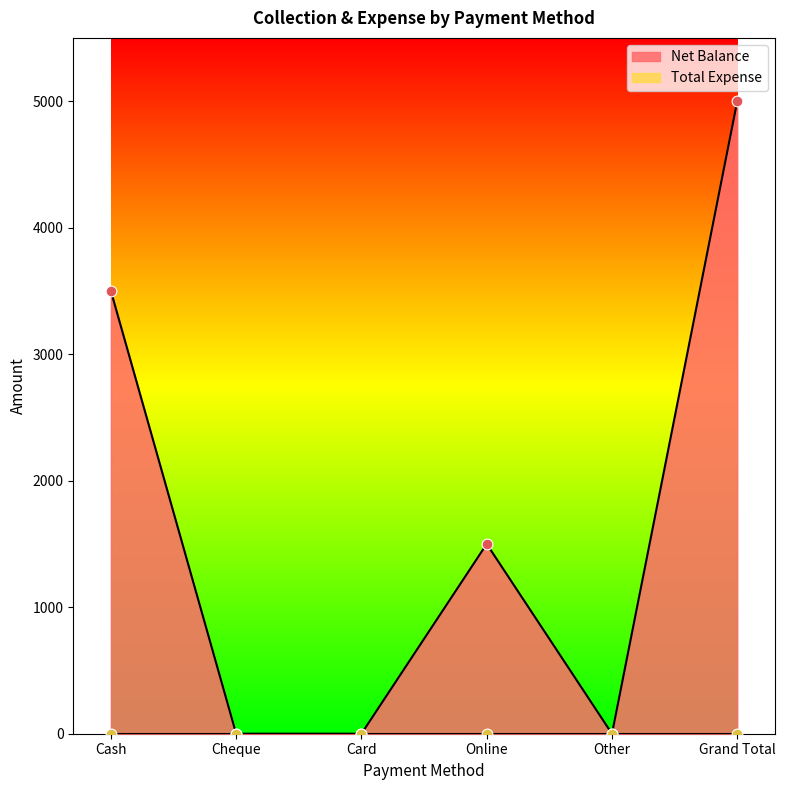

What is the change in value from Card to Grand Total?

+5000